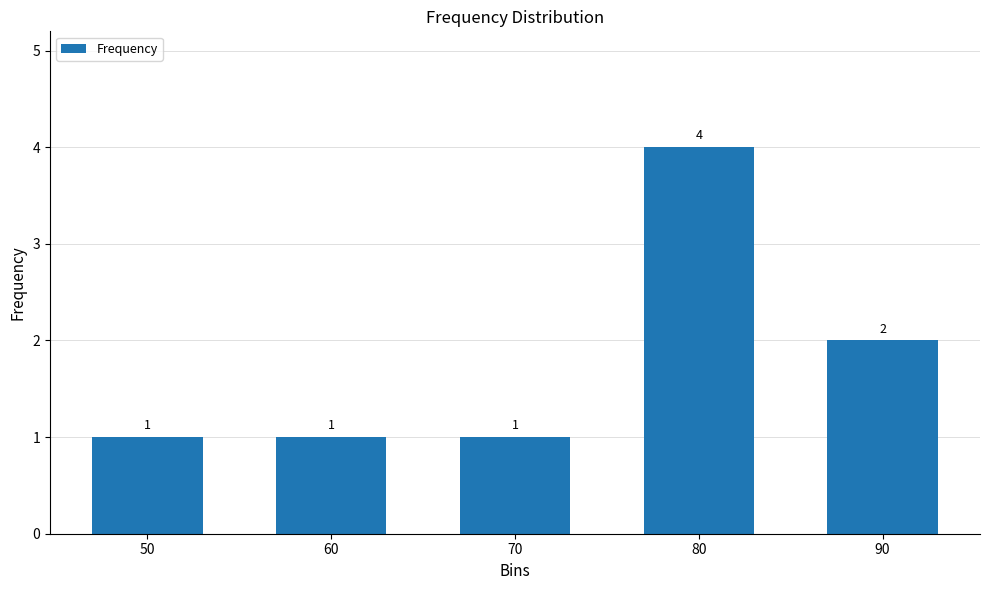

What is the difference between the maximum and minimum values?

3